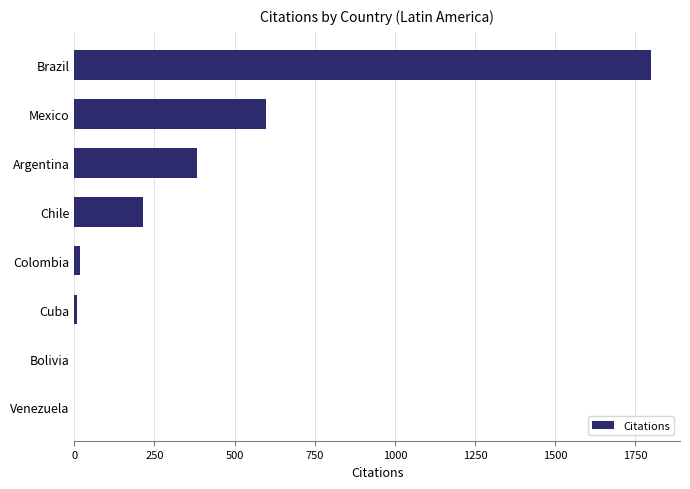

Which has a higher value, Argentina or Venezuela?

Argentina